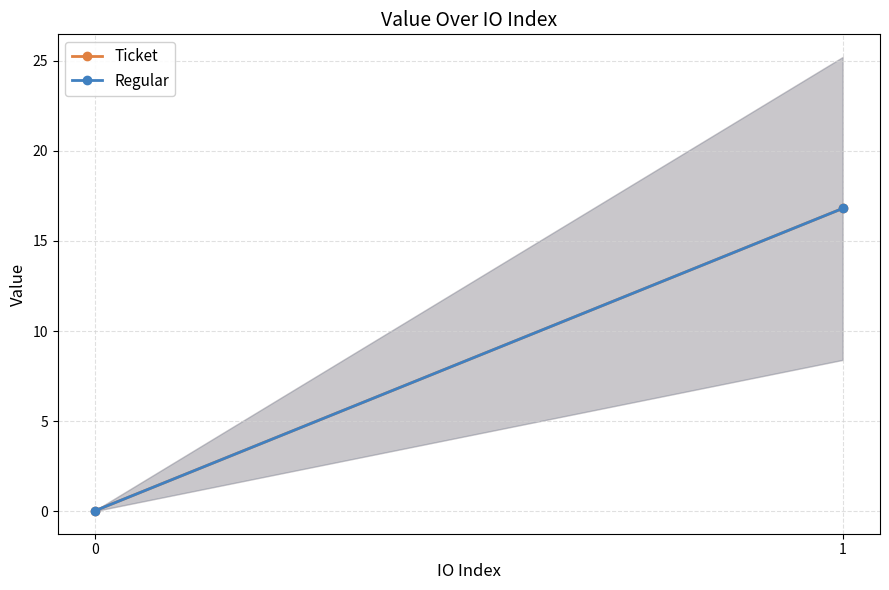

At how many categories does at least one series exceed 12?

1